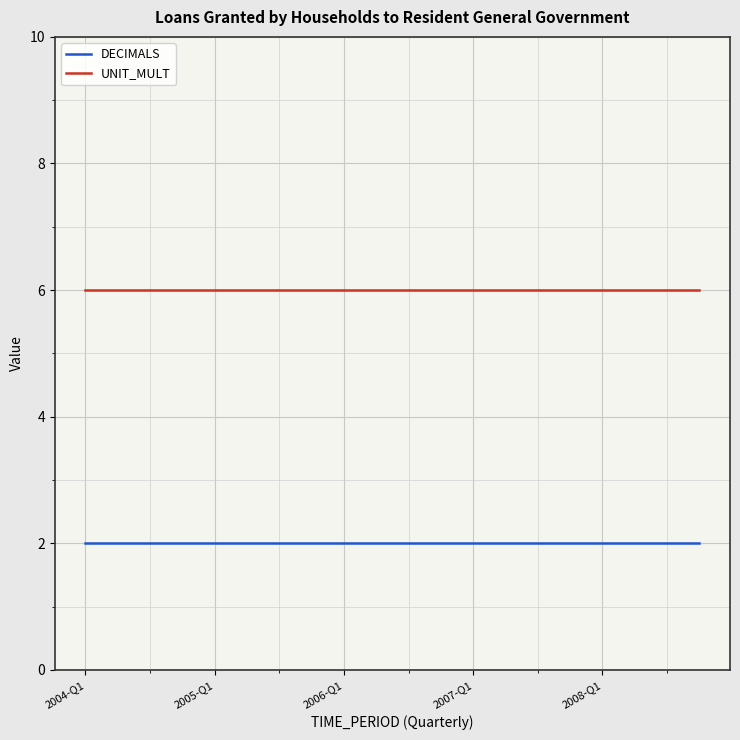

What is the greatest value displayed?

6